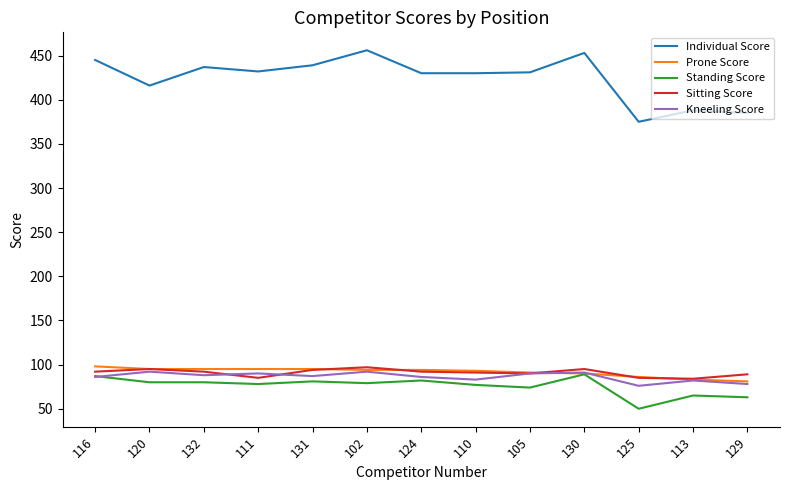

Between 130 and 129, which series saw the biggest shift?

Individual Score